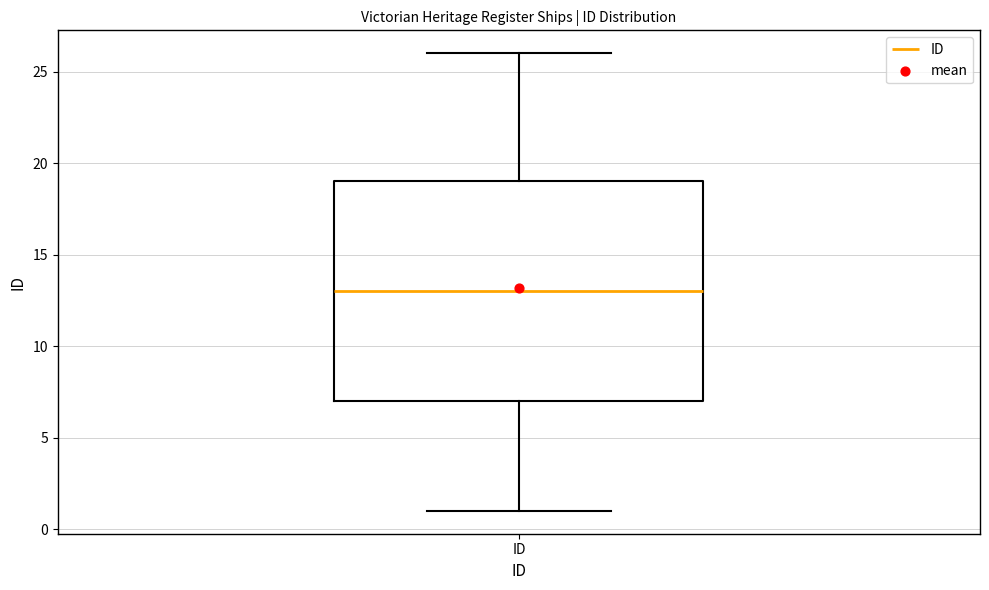

Where does the lower whisker of the box for ID end on the y-axis? The values are not printed on the chart, so give them approximately, as read against the axis.

1